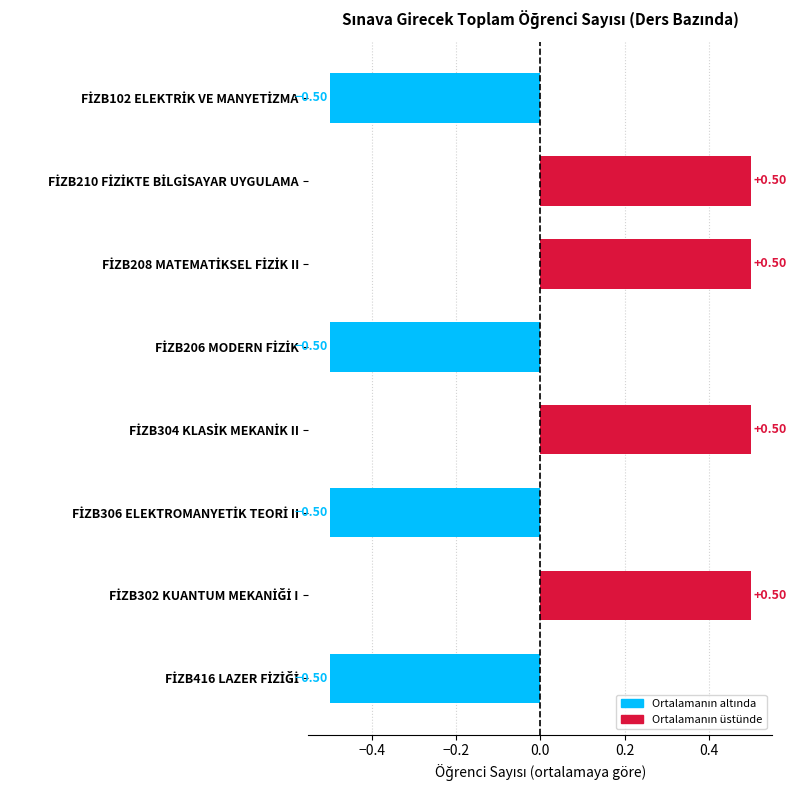

What is the difference between the maximum and minimum values?

1.0